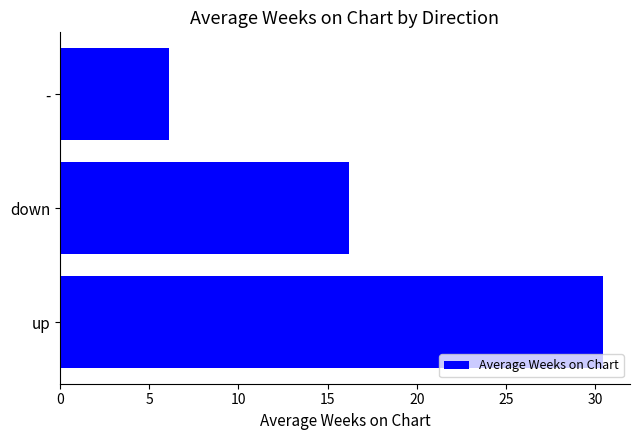

Approximately how many times larger is the value at up compared to down?

1.9